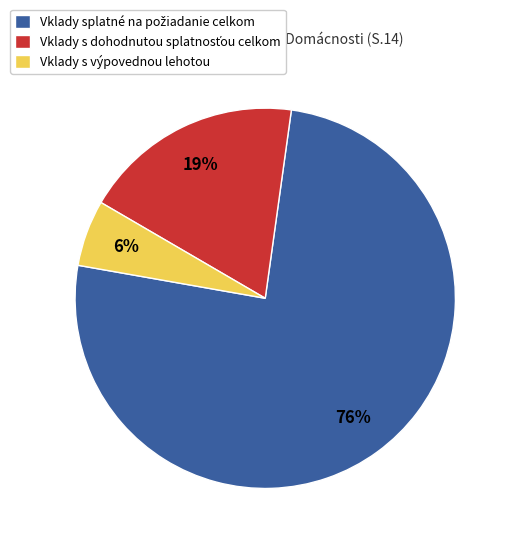

To the nearest percent, what portion does Vklady s výpovednou lehotou represent?

6%